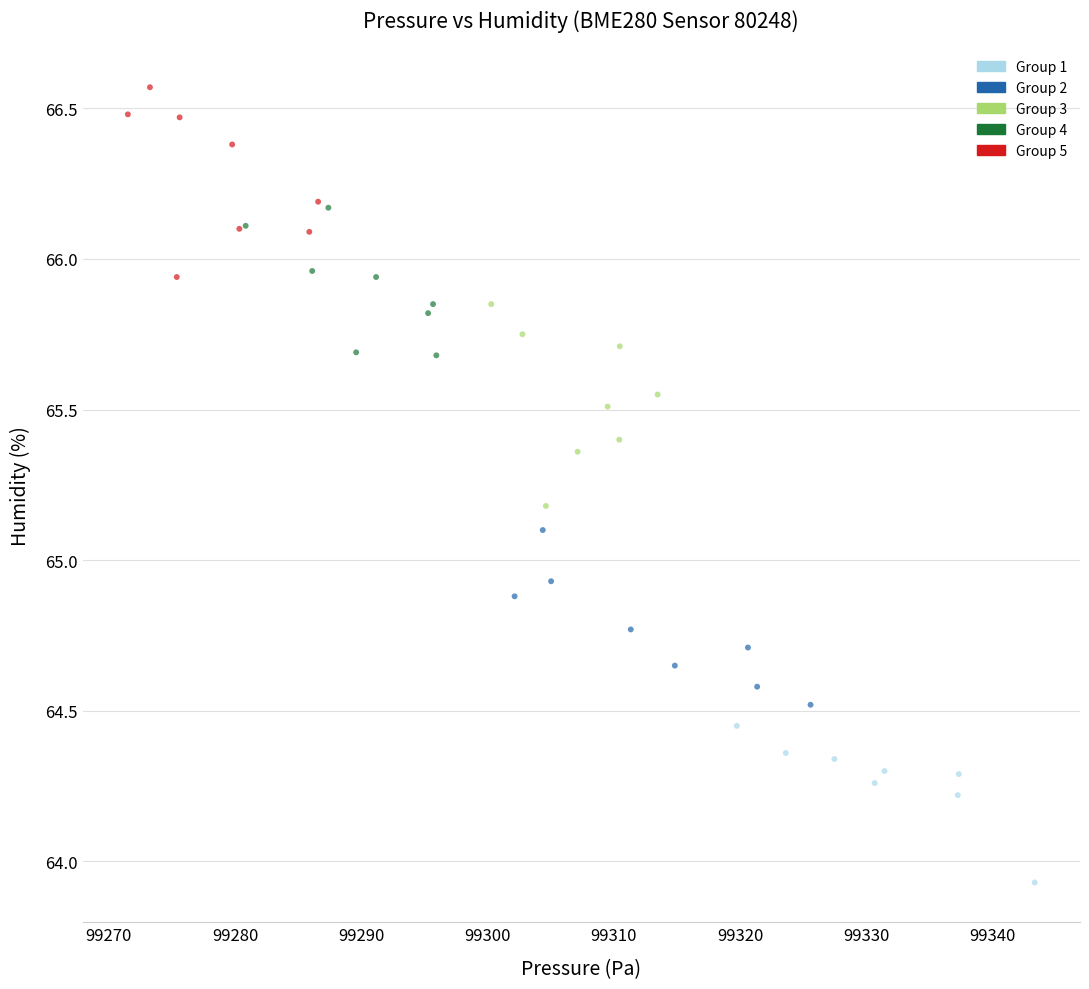

Which series has the widest spread of Y values?

Group 3